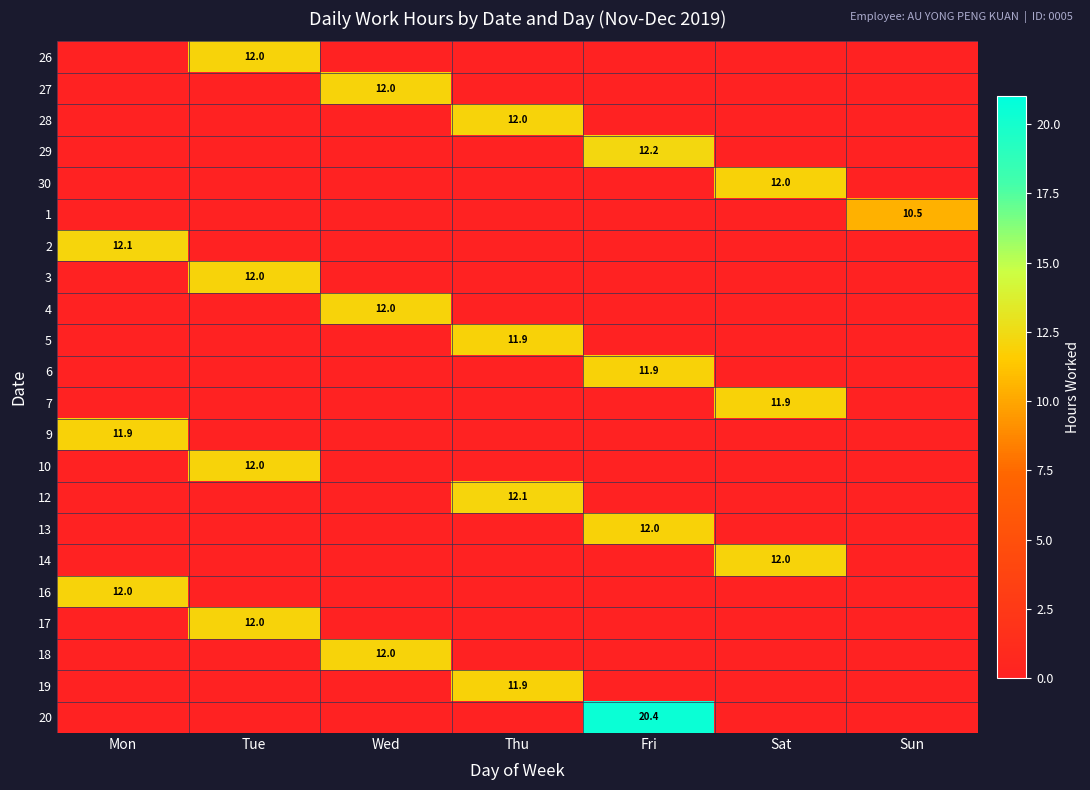

True or false: 9 has a value of 0.0 at Tue.

True